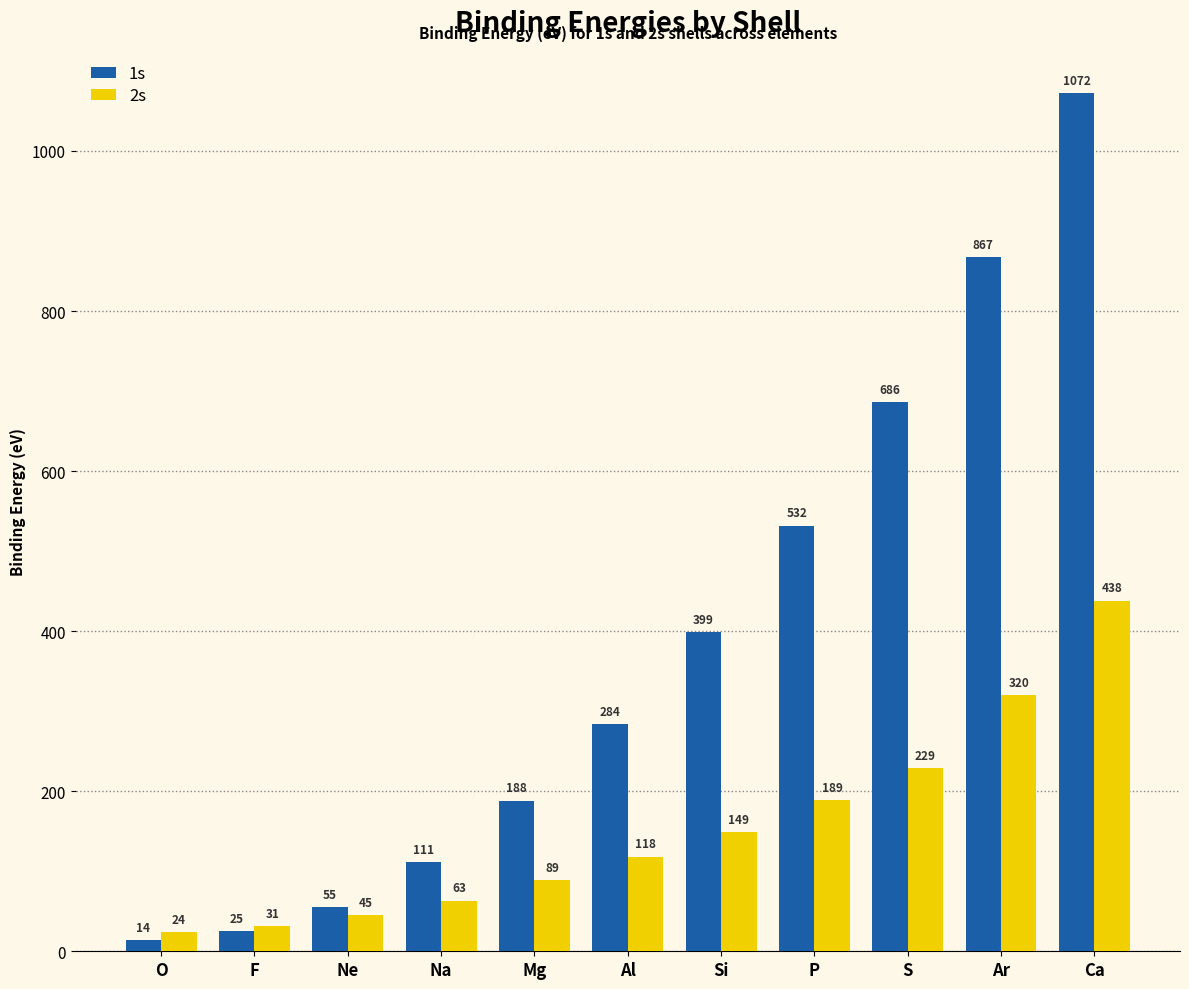

Reading left to right, extract all data points from this chart.

1s: 14	25	55	111	188	284	399	532	686	867	1072
2s: 24	31	45	63	89	118	149	189	229	320	438